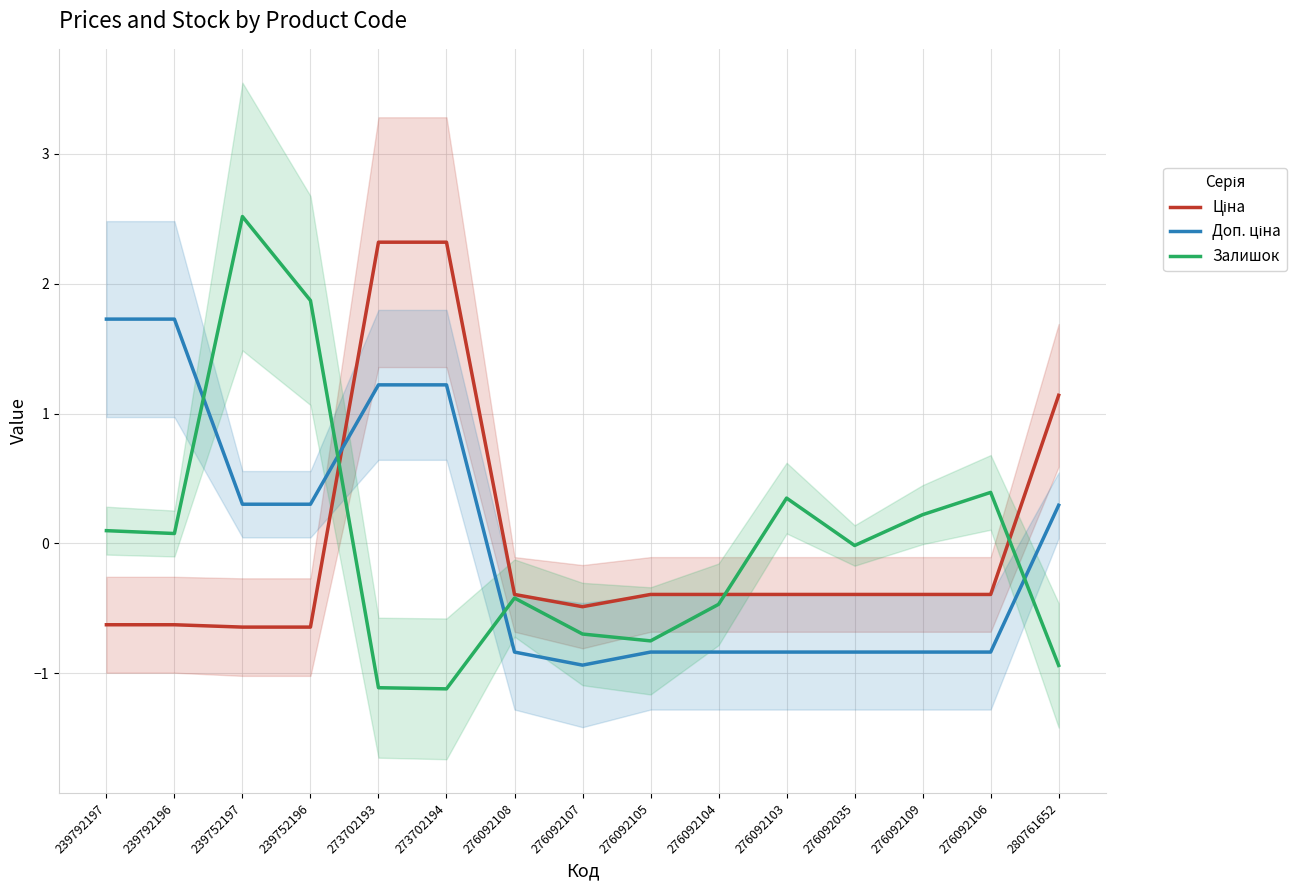

What is the spread (max minus min) of values at 276092106?

1.2